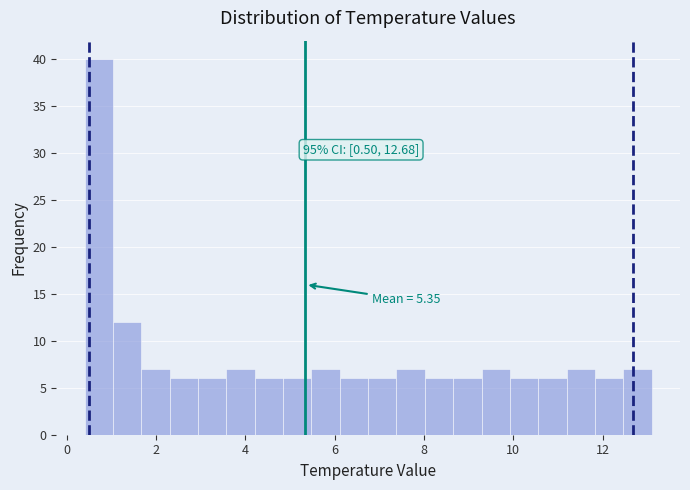

Read against the x-axis, roughly where is the centre of the tallest bar?

0.8